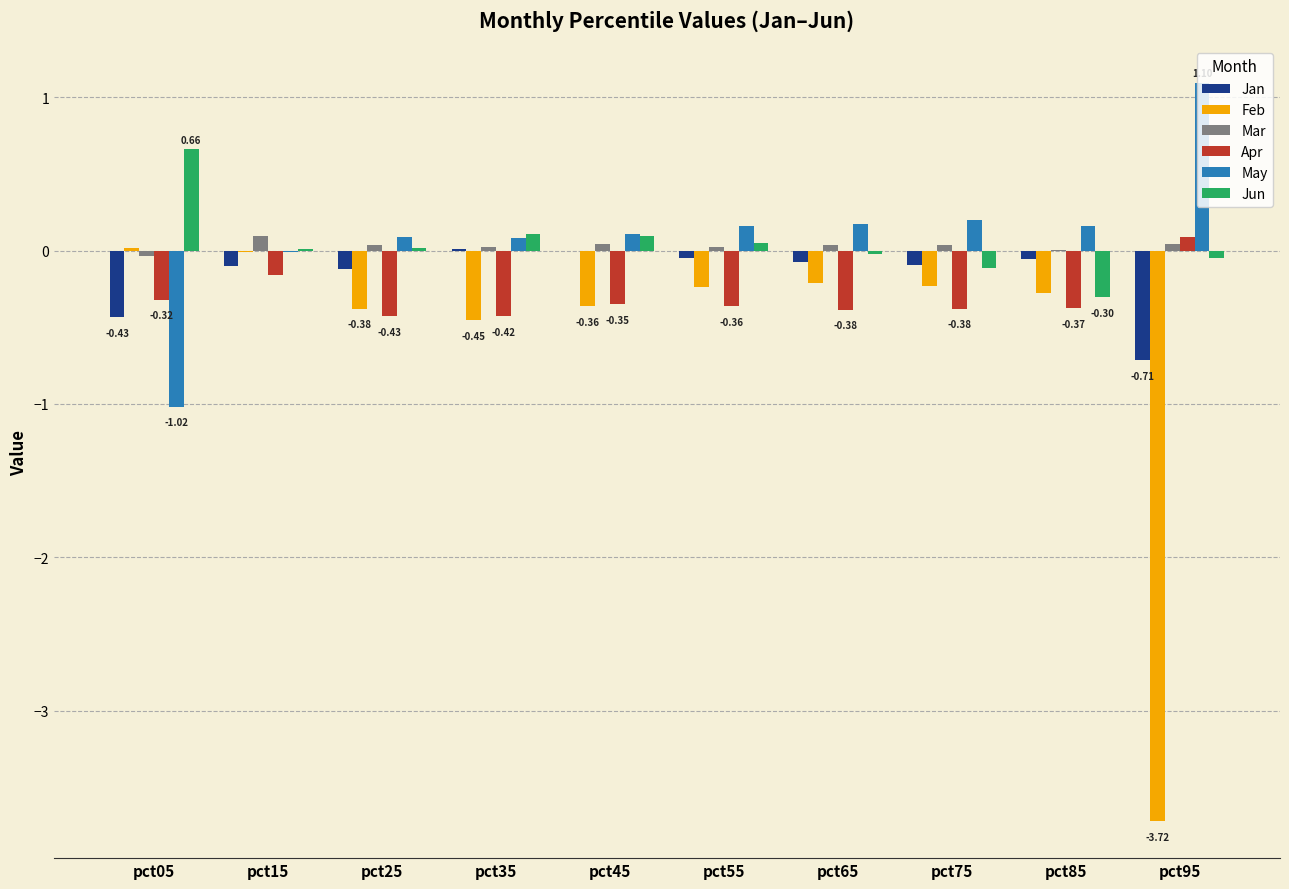

Are the bars horizontal?

No